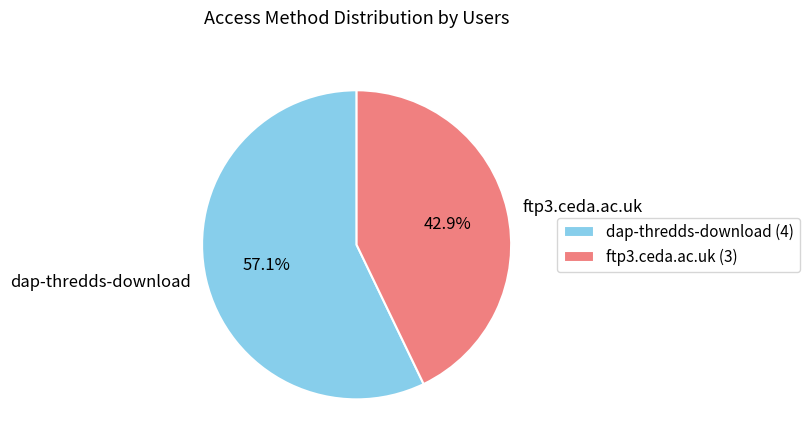

What is the largest slice in the pie chart?

dap-thredds-download